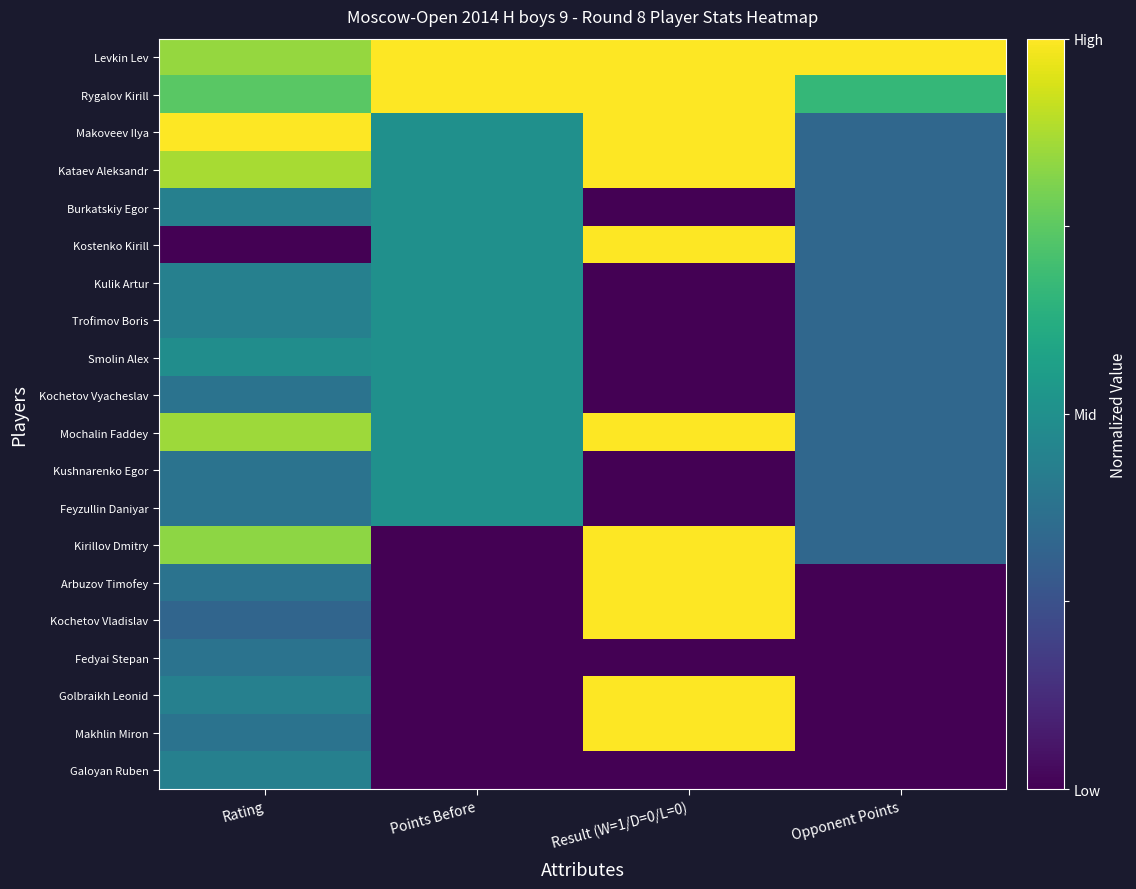

Which series has the largest total across all categories?

Levkin Lev